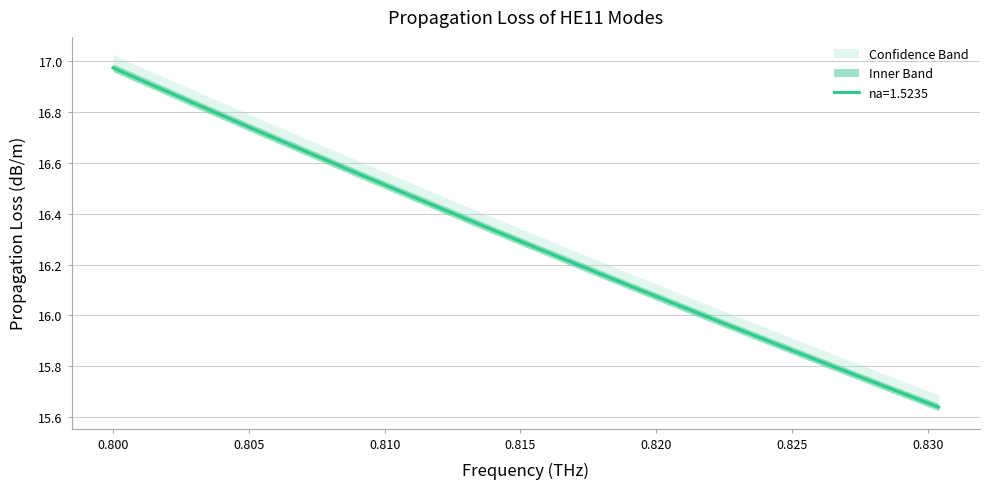

At which label does lower bound first exceed 16?

0.8